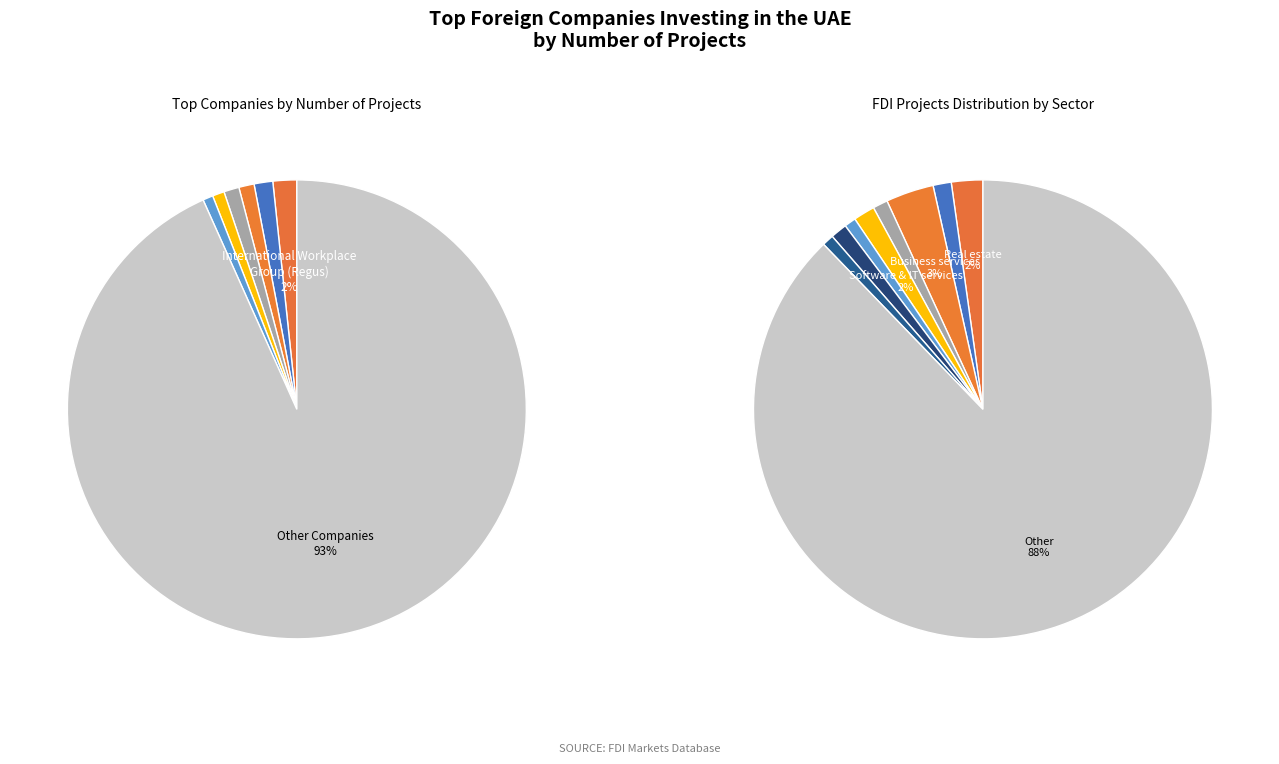

The 500 Global slice represents 13% of the pie. True or false?

False